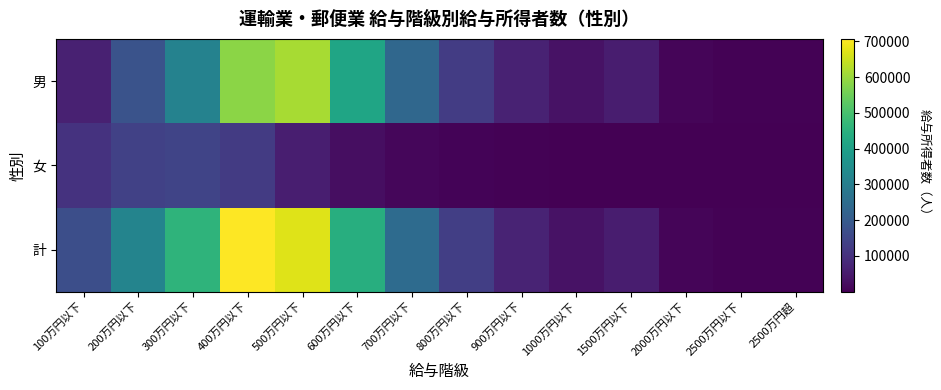

Reading left to right, extract all data points from this chart.

男: 100万円以下=64457	200万円以下=181682	300万円以下=314937	400万円以下=584446	500万円以下=613985	600万円以下=417152	700万円以下=235218	800万円以下=124744	900万円以下=66785	1000万円以下=35445	1500万円以下=56177	2000万円以下=10102	2500万円以下=3759	2500万円超=4079
女: 100万円以下=104457	200万円以下=136340	300万円以下=144111	400万円以下=122785	500万円以下=59684	600万円以下=26104	700万円以下=12416	800万円以下=7134	900万円以下=3163	1000万円以下=596	1500万円以下=1569	2000万円以下=246	2500万円以下=272	2500万円超=136
計: 100万円以下=168915	200万円以下=318022	300万円以下=459048	400万円以下=707231	500万円以下=673668	600万円以下=443256	700万円以下=247634	800万円以下=131878	900万円以下=69948	1000万円以下=36041	1500万円以下=57746	2000万円以下=10348	2500万円以下=4031	2500万円超=4215